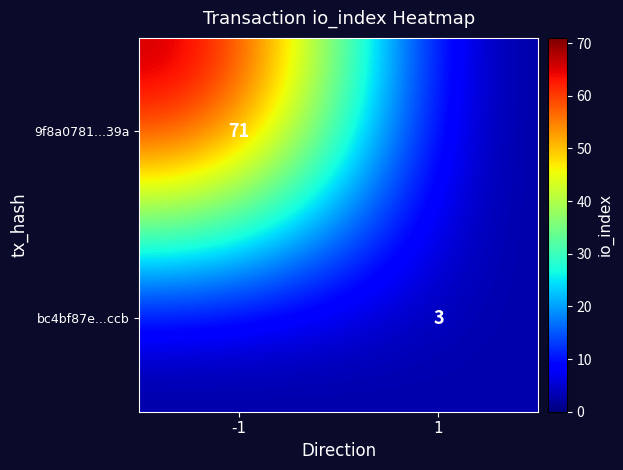

Is it true that bc4bf87e...ccb equals 3 at 1?

True